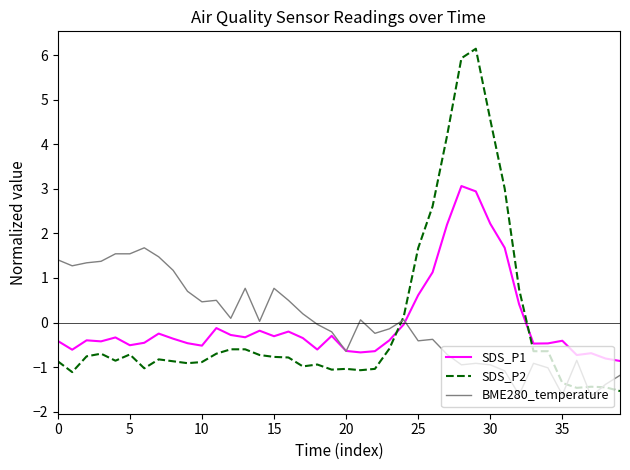

True or false: SDS_P2 and SDS_P1 cross at least once.

True